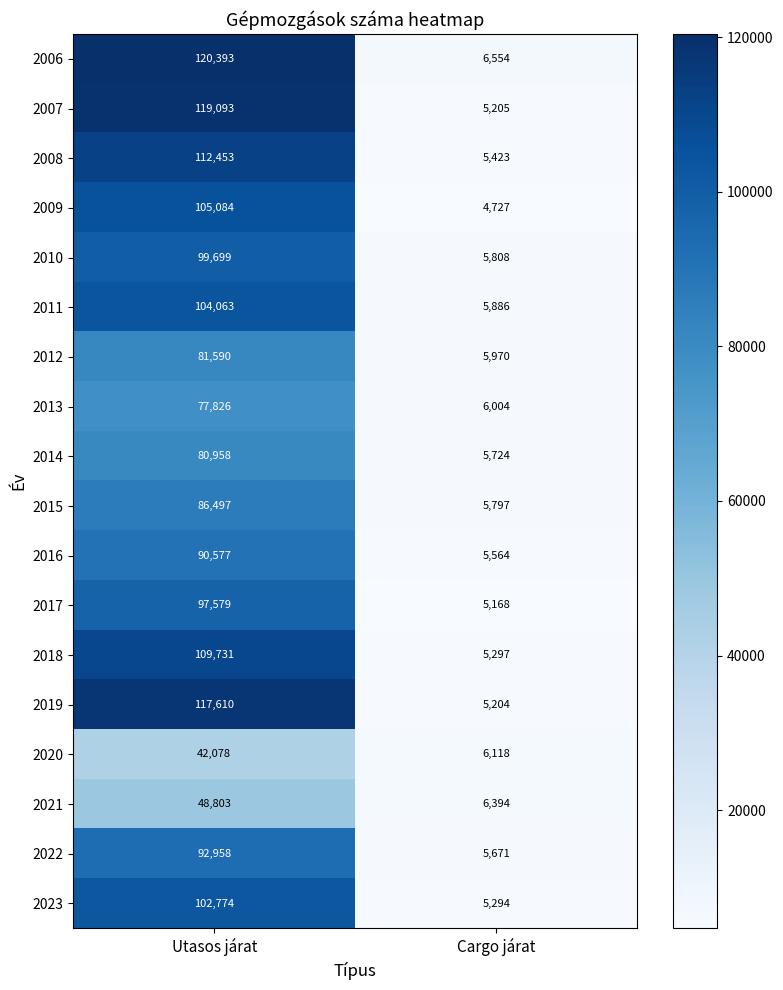

Which series has the largest total across all categories?

2006